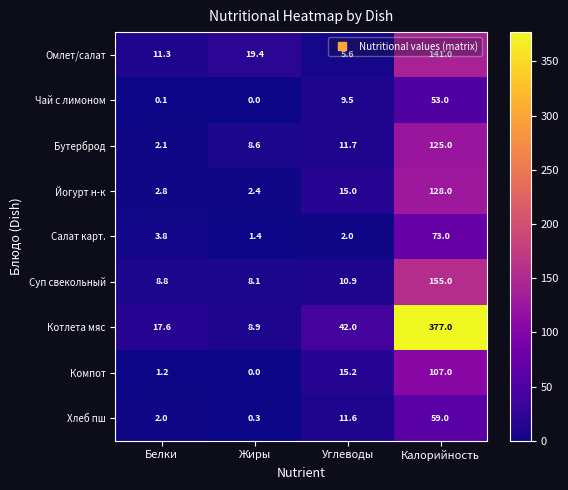

Which series has the widest spread of values?

Котлета мяс